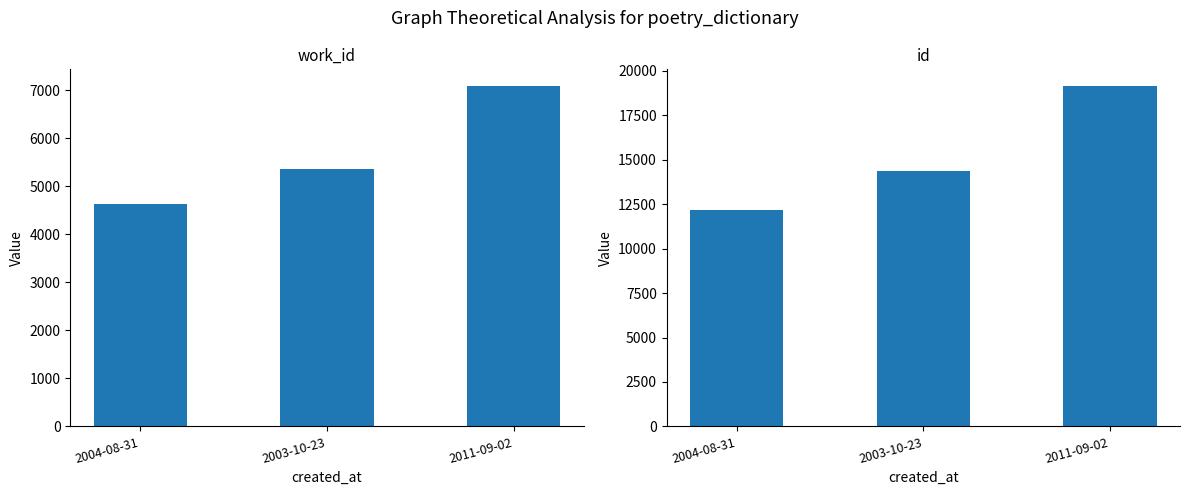

True or false: id has a value of 7226 at 2003-10-23.

False